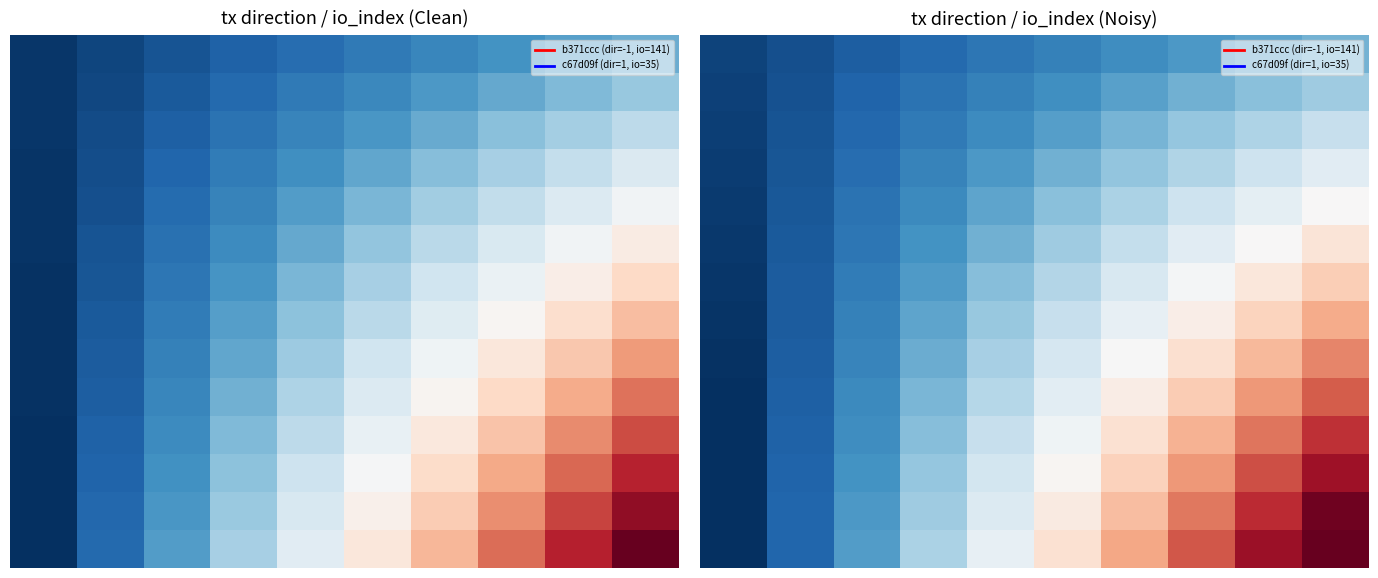

How many categories are shown in the chart?

10